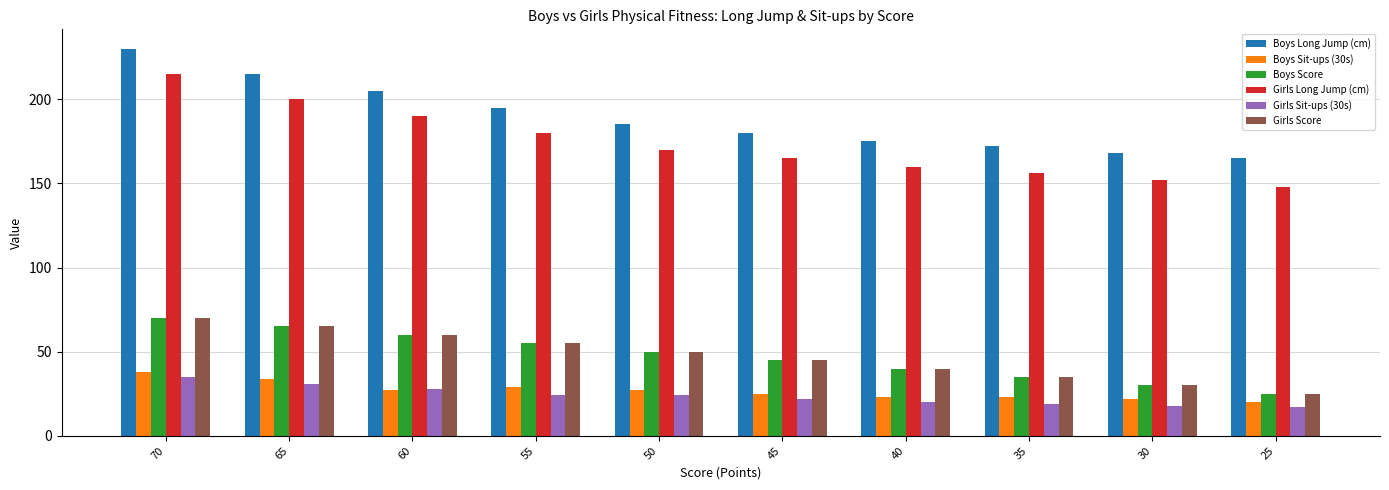

The Boys Score series shows 55 at 55. True or false?

True